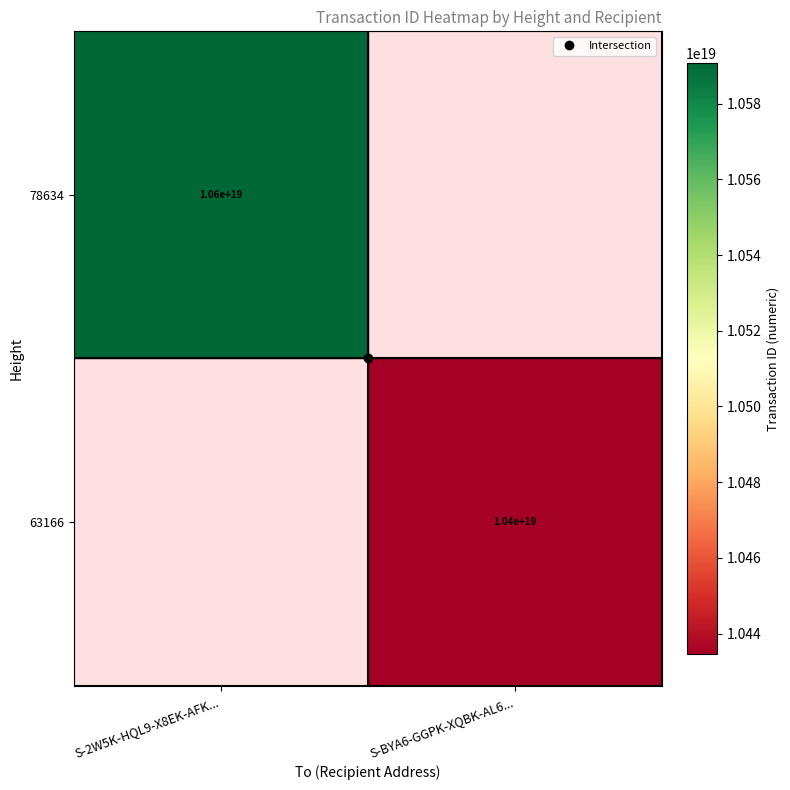

Rank the categories by 63166 value from highest to lowest.

S-2W5K-HQL9-X8EK-AFK..., S-BYA6-GGPK-XQBK-AL6...